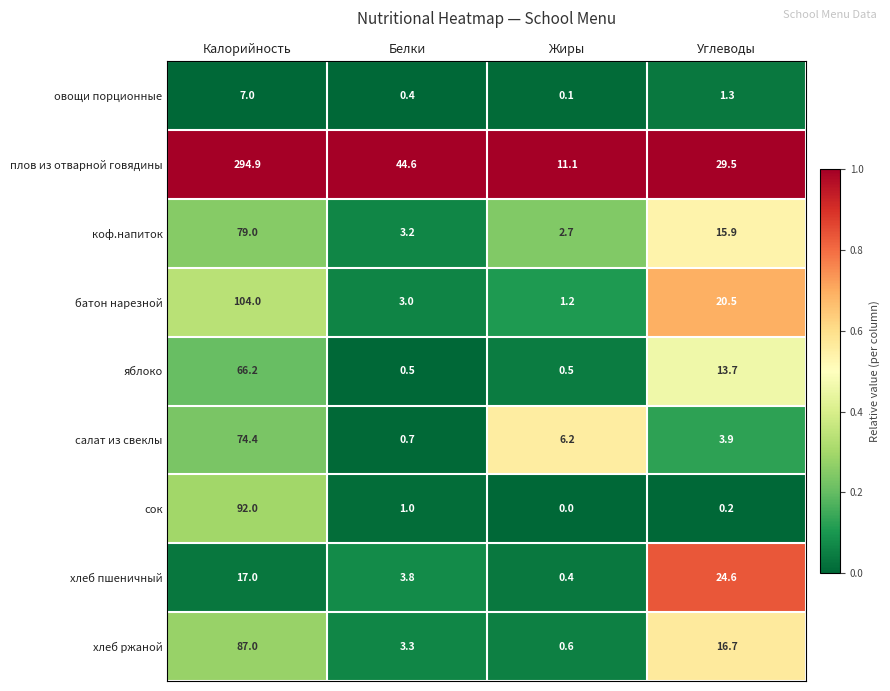

What is the difference between the maximum and minimum values in the плов из отварной говядины series?

283.8